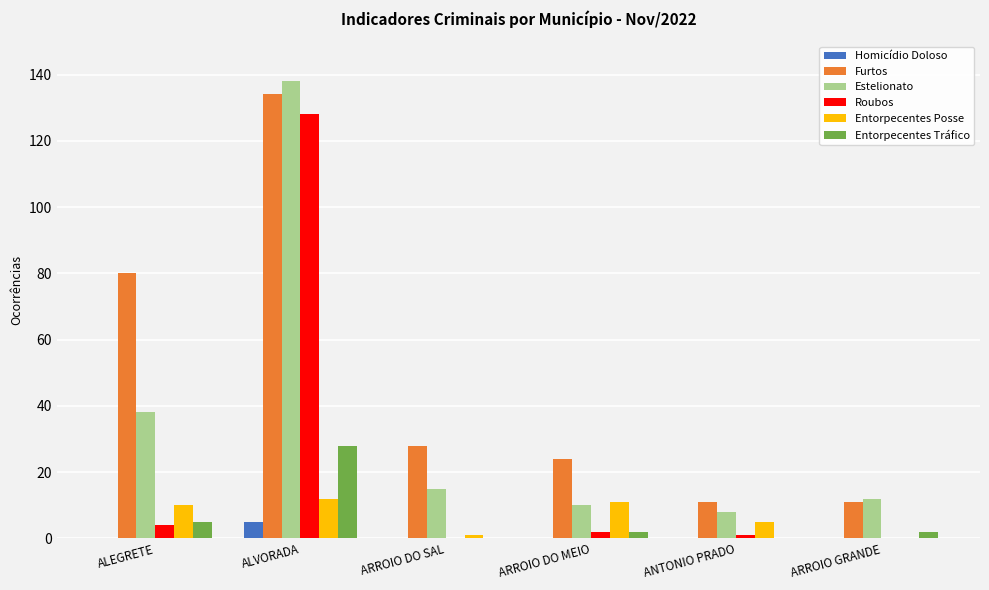

At which label is Furtos closest to 72?

ALEGRETE